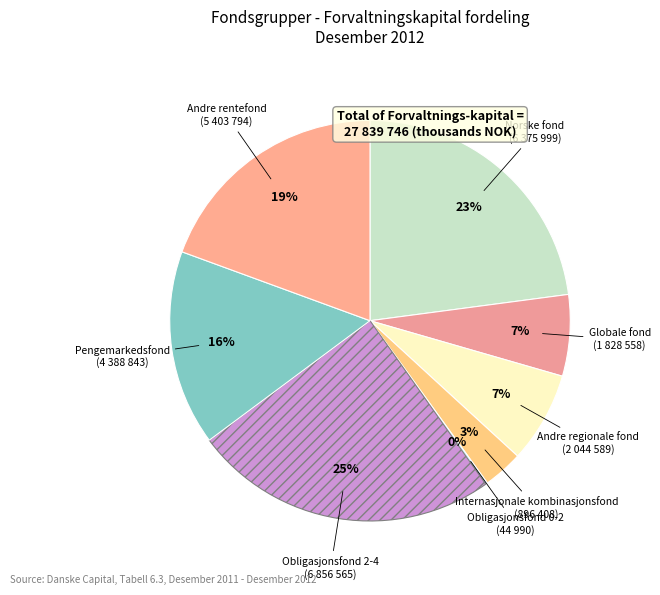

Which category has the biggest portion of the pie?

Obligasjonsfond 2-4